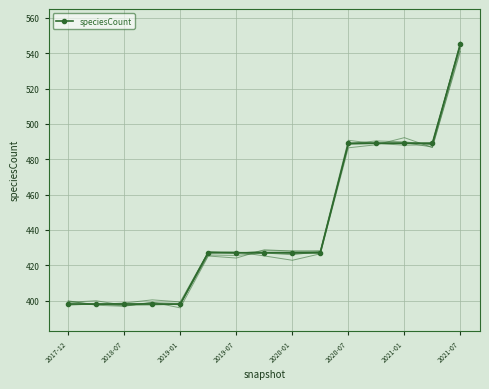

What is the smallest value displayed?

398